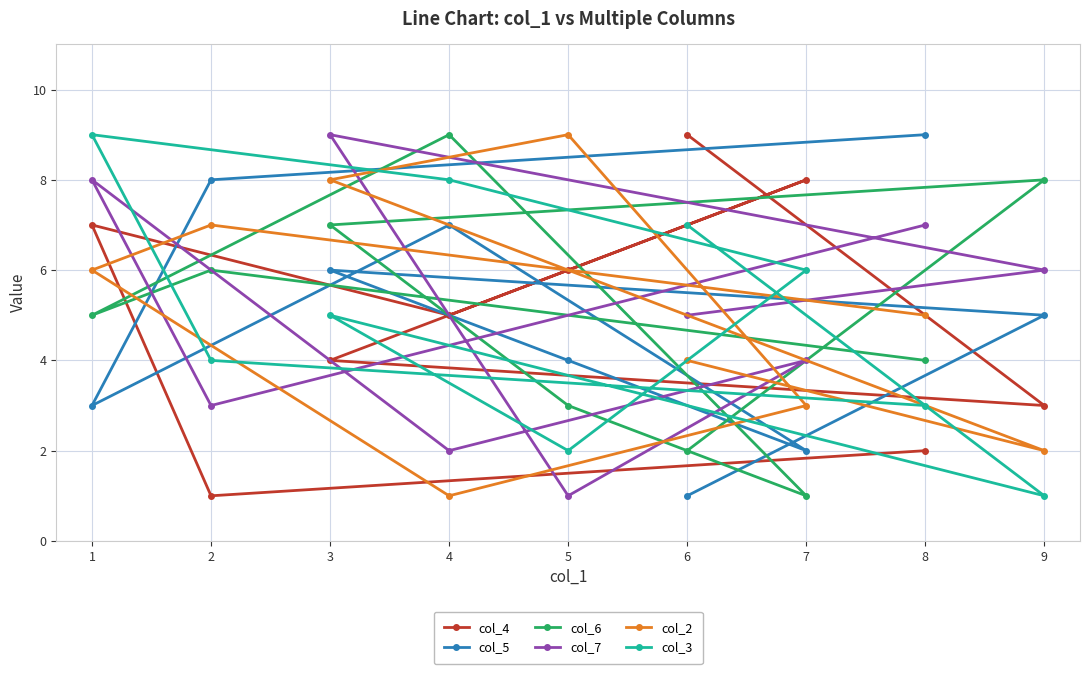

Which series has the largest total across all categories?

col_4